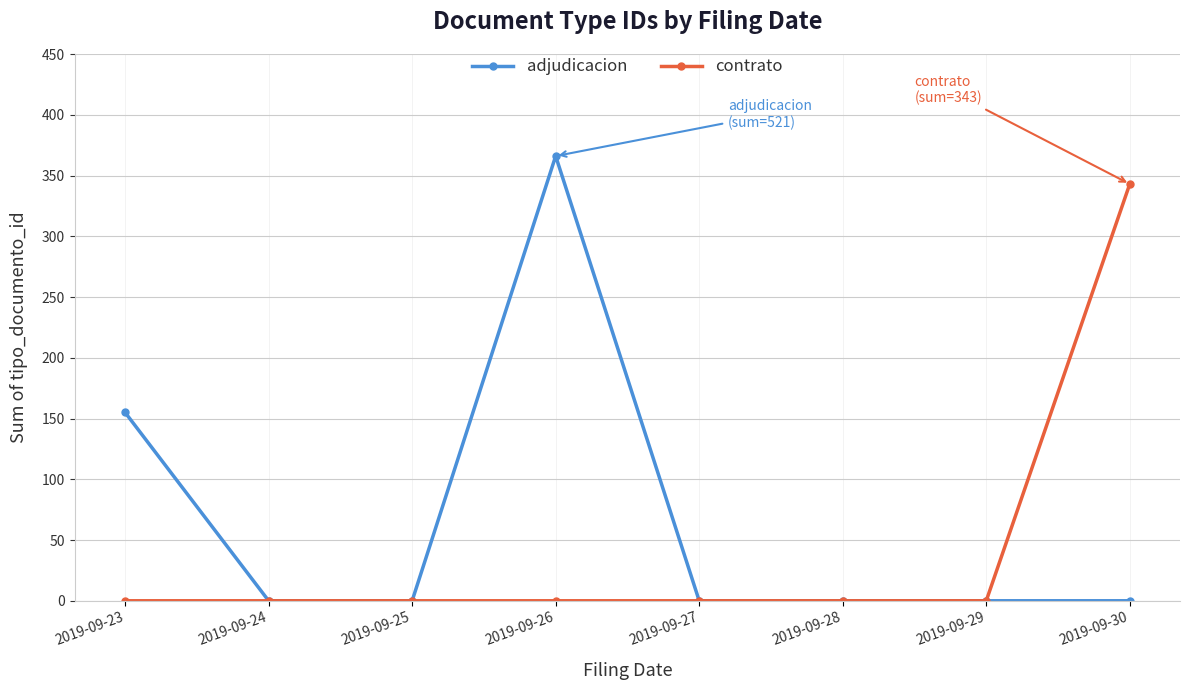

List the series in order of their peak value, lowest first.

contrato, adjudicacion